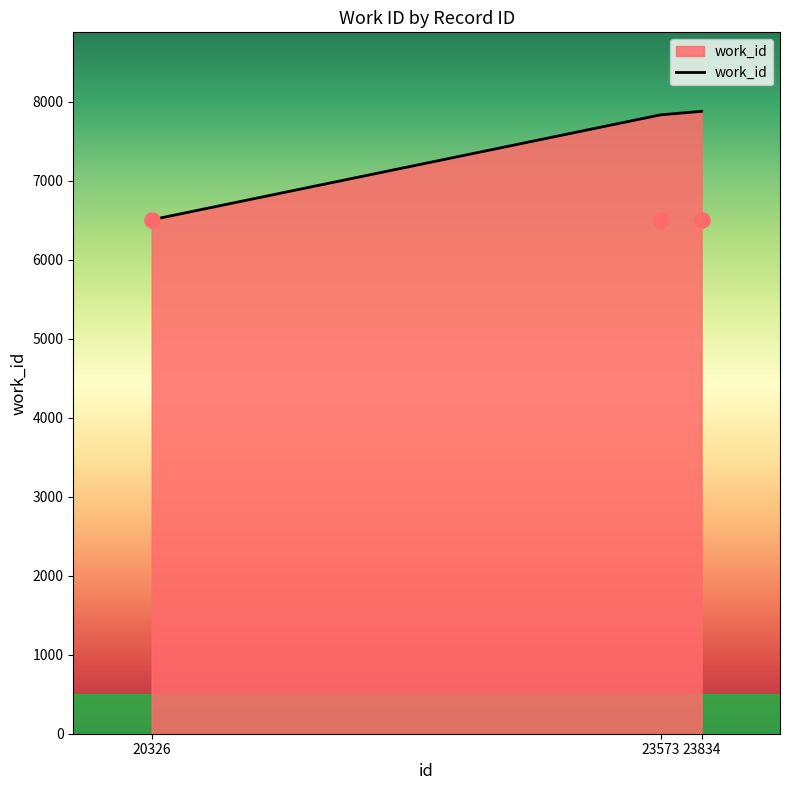

Which has a higher value, 20326 or 23573?

23573